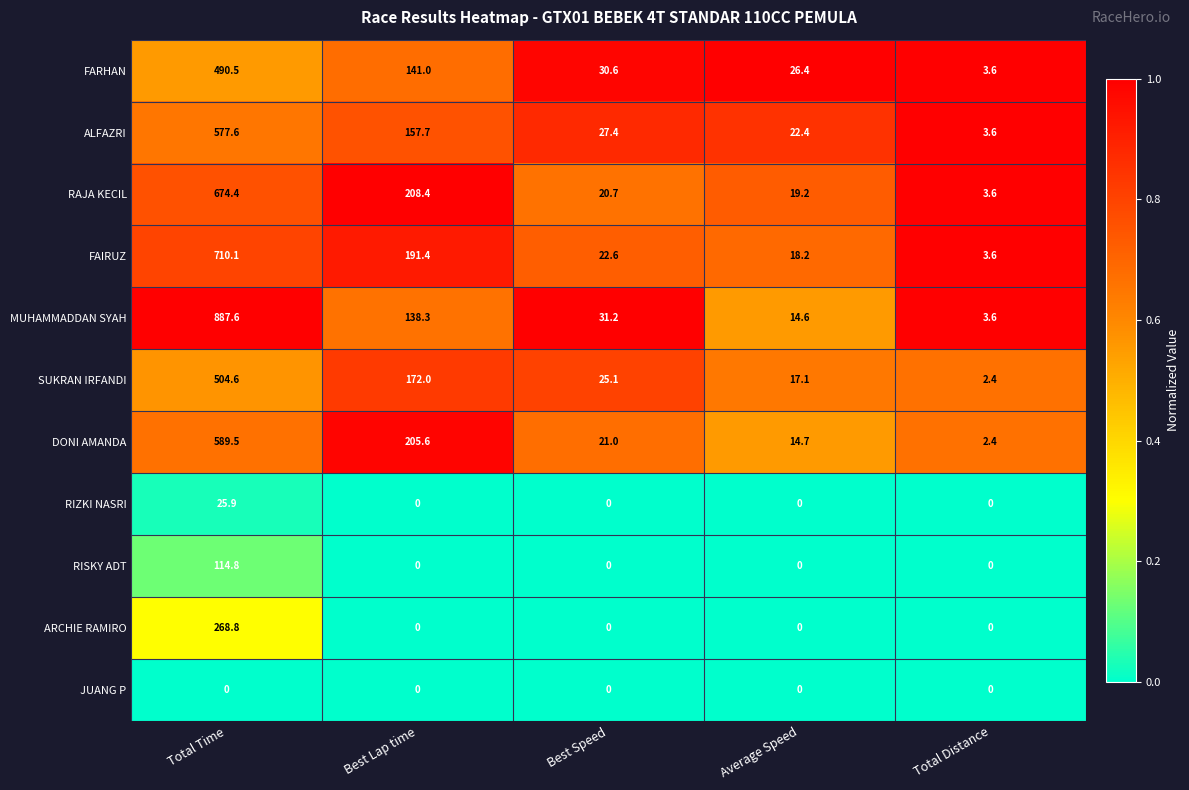

What is the difference between the SUKRAN IRFANDI values at Average Speed and Best Speed?

8.0